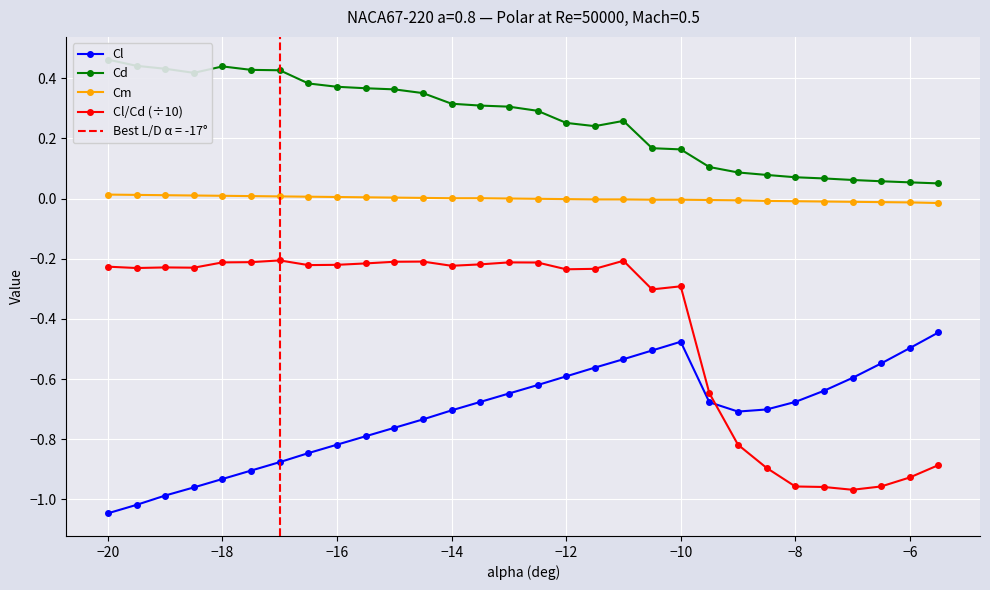

True or false: Cm and Cl/Cd (÷10) intersect in this chart.

False